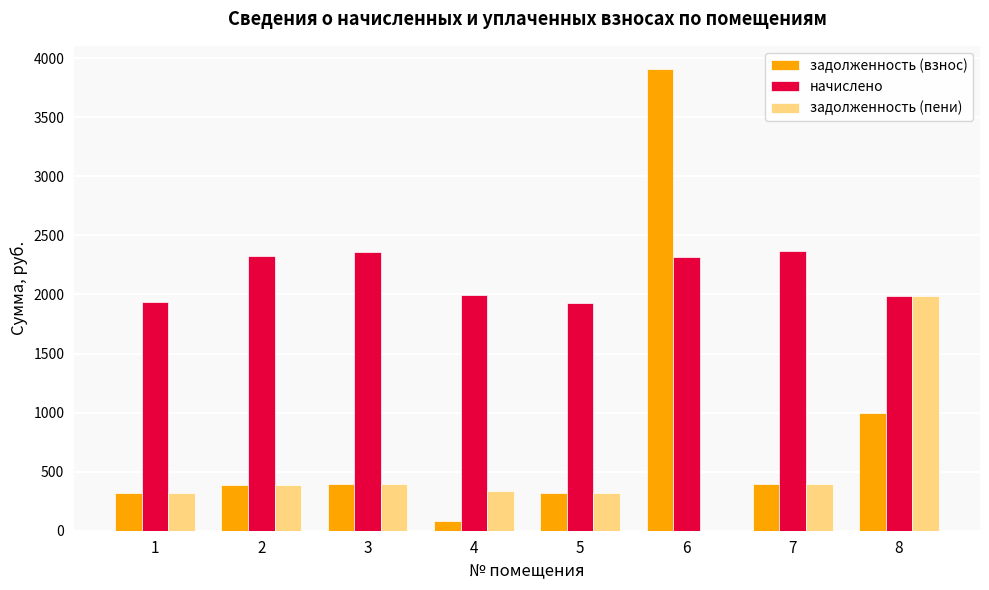

The value of задолженность (пени) at 1 is 322.7. True or false?

True